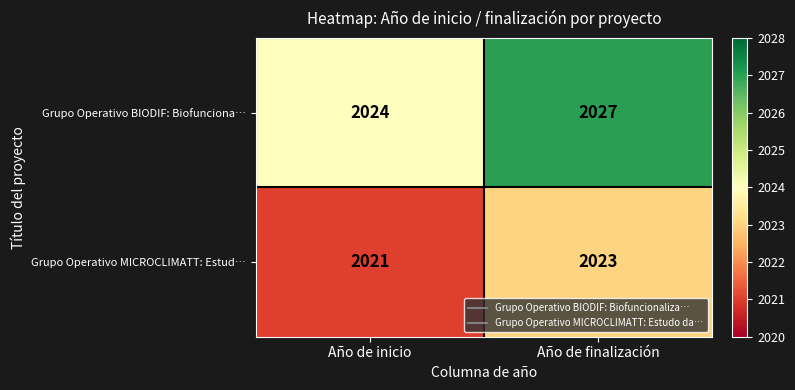

Reading left to right, what are all the values shown in this chart?

Grupo Operativo BIODIF: Biofunciona…: Año de inicio=2024	Año de finalización=2027
Grupo Operativo MICROCLIMATT: Estud…: Año de inicio=2021	Año de finalización=2023